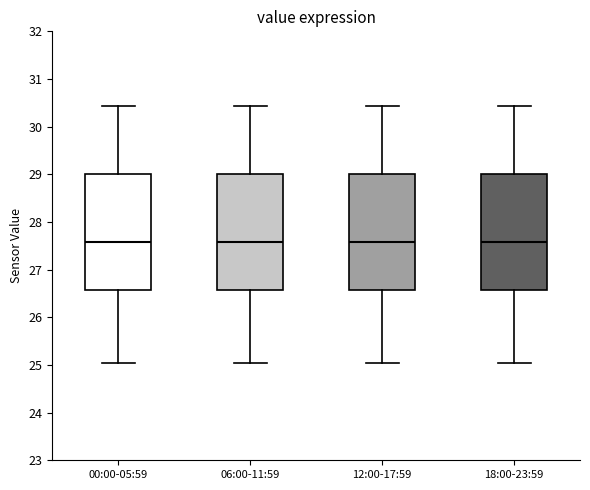

Reading left to right, transcribe this box plot: for each box, give where its median line is, the range the box spans, and where its two whiskers end, as read against the y-axis. The values are not printed on the chart, so give them approximately, as read against the axis.

00:00-05:59: median 27.6, box 26.6 to 29.0, whiskers 25.0 to 30.4
06:00-11:59: median 27.6, box 26.6 to 29.0, whiskers 25.0 to 30.4
12:00-17:59: median 27.6, box 26.6 to 29.0, whiskers 25.0 to 30.4
18:00-23:59: median 27.6, box 26.6 to 29.0, whiskers 25.0 to 30.4